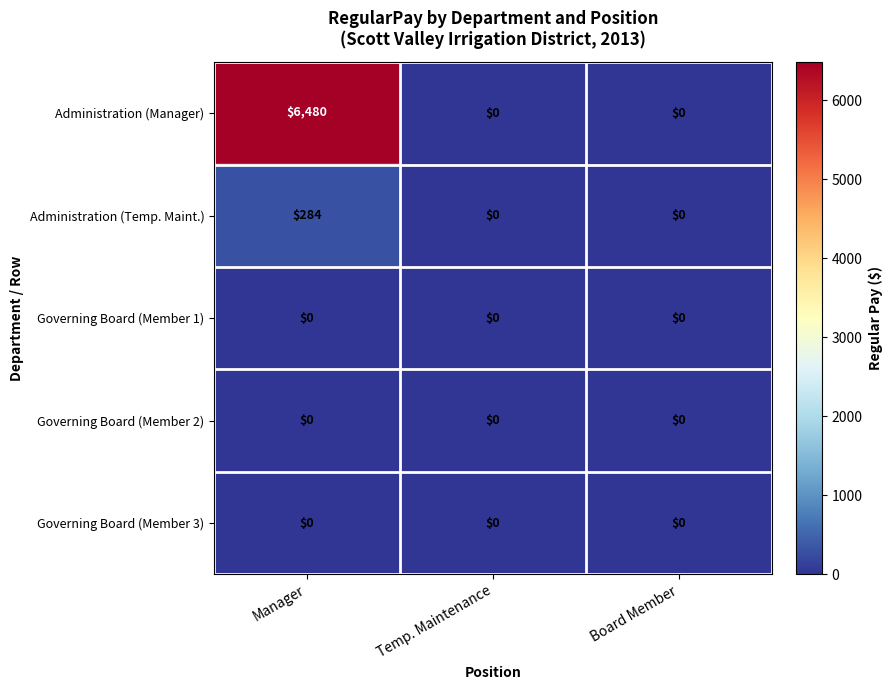

Reading left to right, extract all data points from this chart.

Administration (Manager): Manager=6480	Temp. Maintenance=0	Board Member=0
Administration (Temp. Maint.): Manager=284	Temp. Maintenance=0	Board Member=0
Governing Board (Member 1): Manager=0	Temp. Maintenance=0	Board Member=0
Governing Board (Member 2): Manager=0	Temp. Maintenance=0	Board Member=0
Governing Board (Member 3): Manager=0	Temp. Maintenance=0	Board Member=0